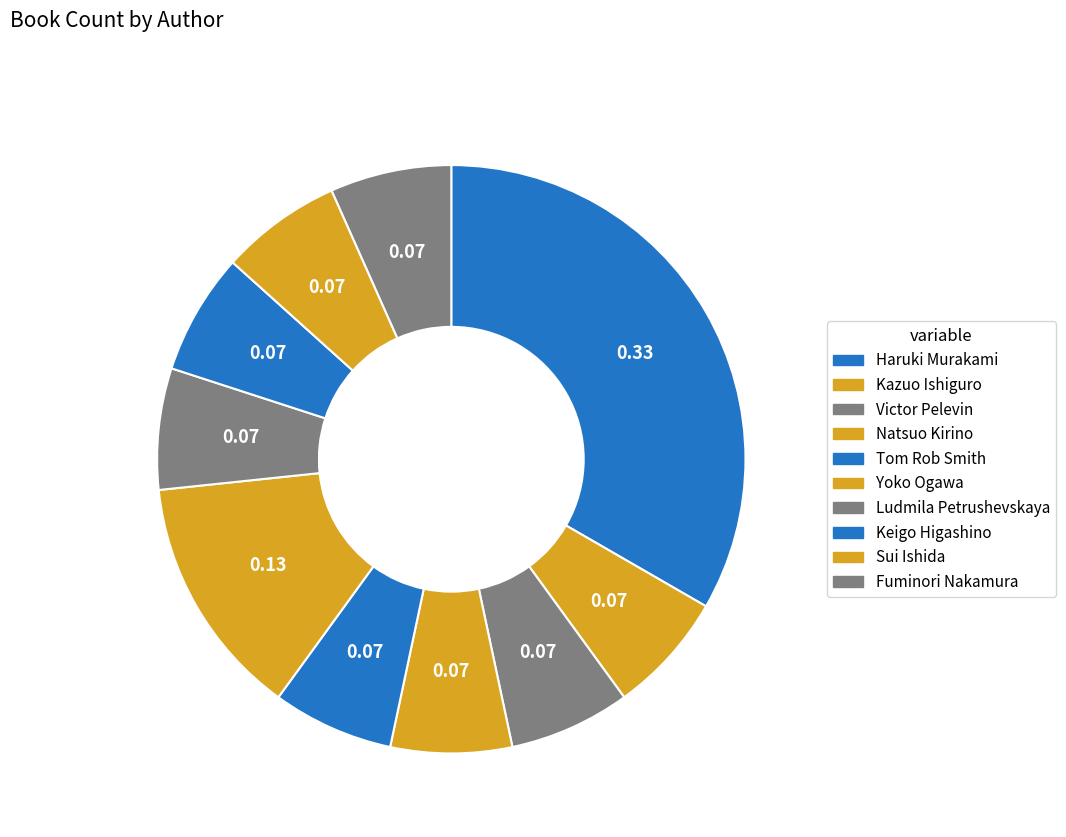

Is Kazuo Ishiguro the majority of the pie?

No